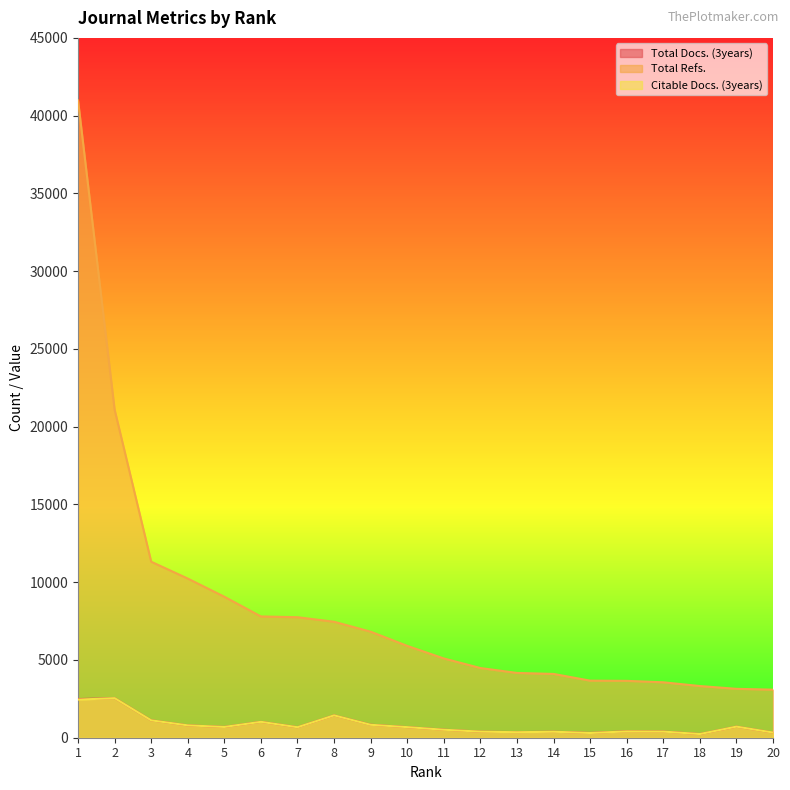

True or false: Citable Docs. (3years) and Total Docs. (3years) cross at least once.

False